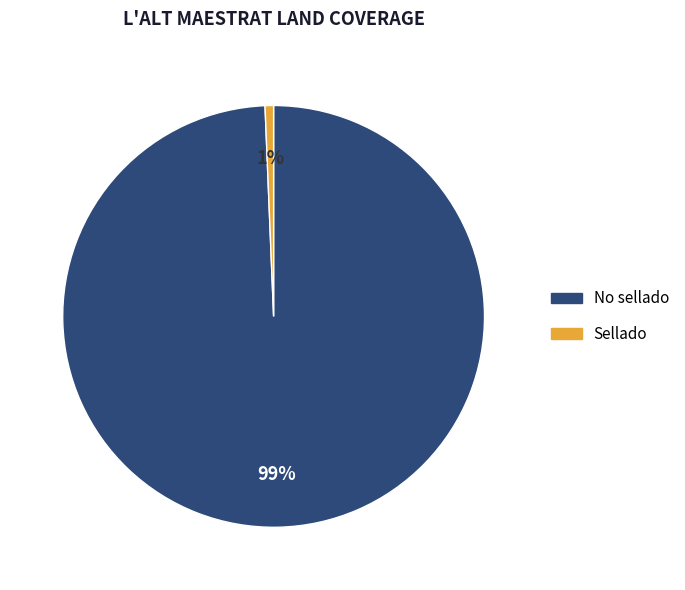

Which slice is the largest?

No sellado